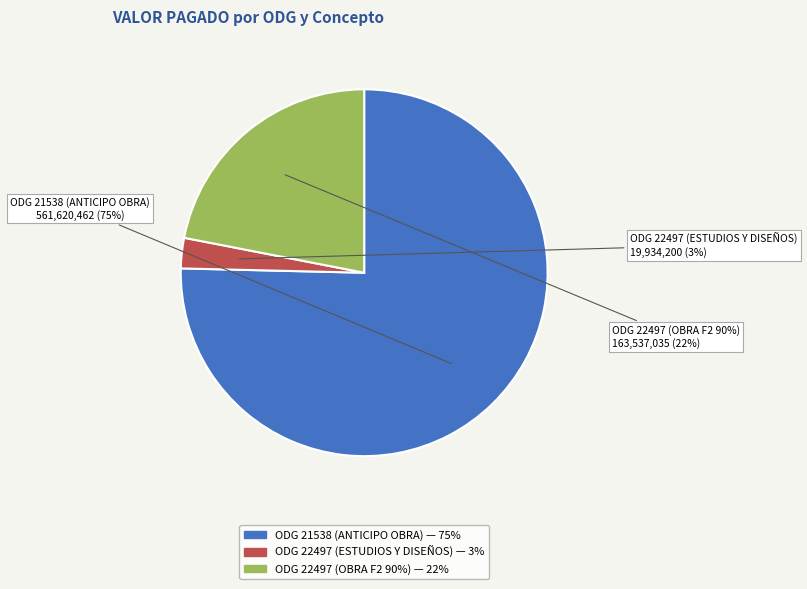

Which slice is the largest?

ODG 21538 (ANTICIPO OBRA)